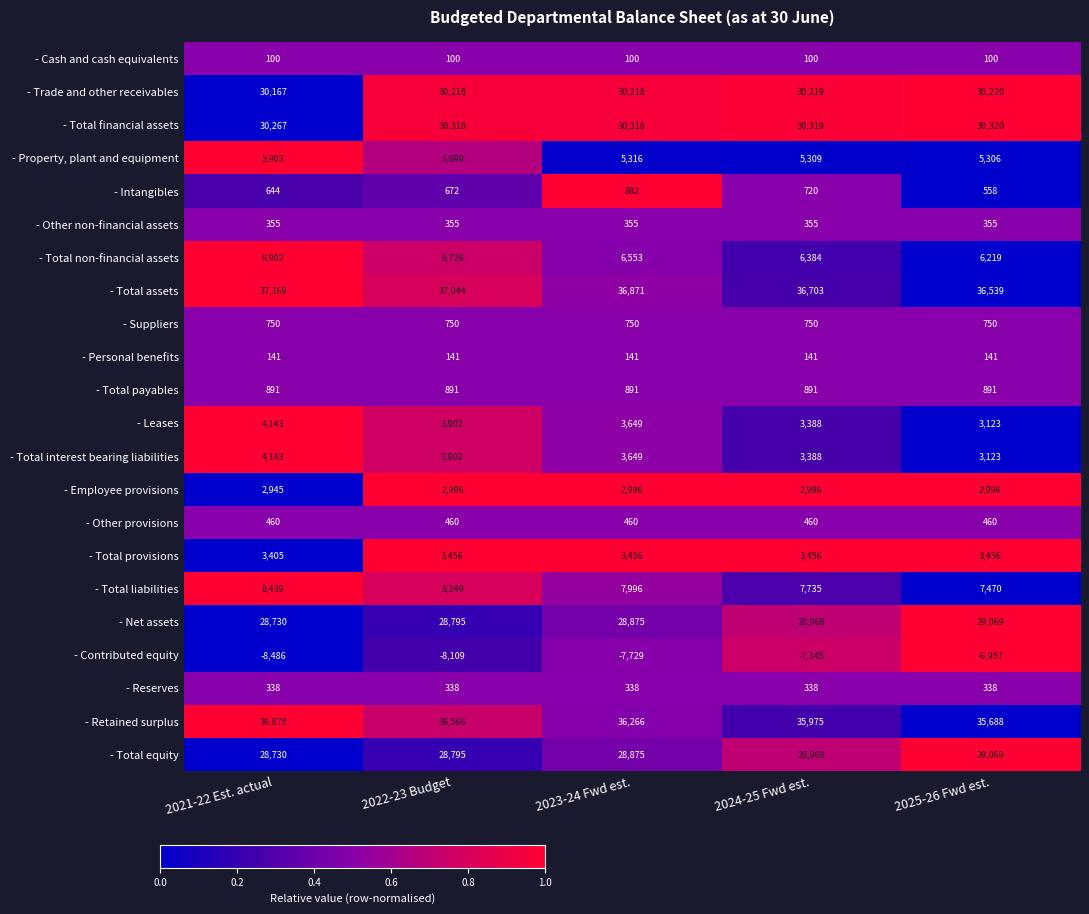

Which series has the widest spread of values?

- Contributed equity